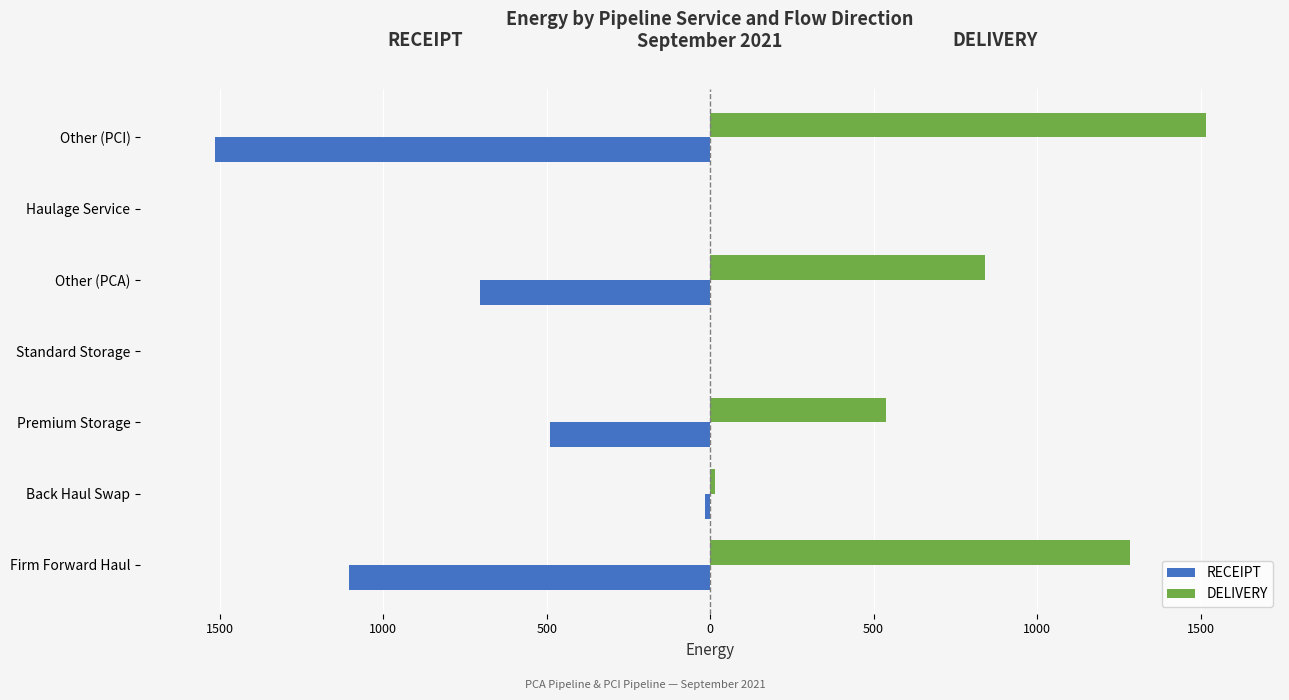

Rank the series by their maximum value, from highest to lowest.

DELIVERY, RECEIPT